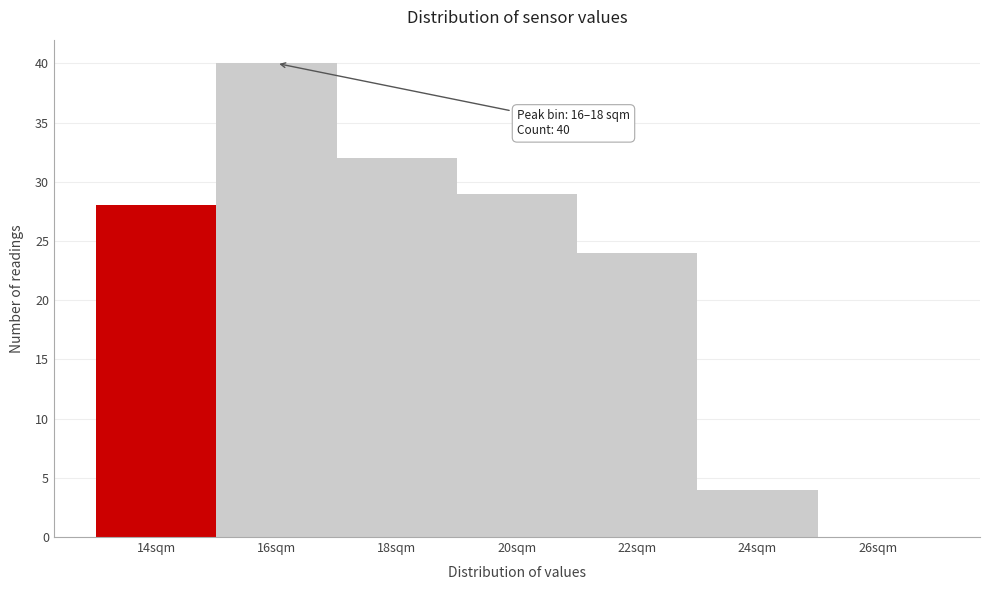

Reading right to left, what are all the values shown in this chart?

26sqm=0	24sqm=4	22sqm=24	20sqm=29	18sqm=32	16sqm=40	14sqm=28